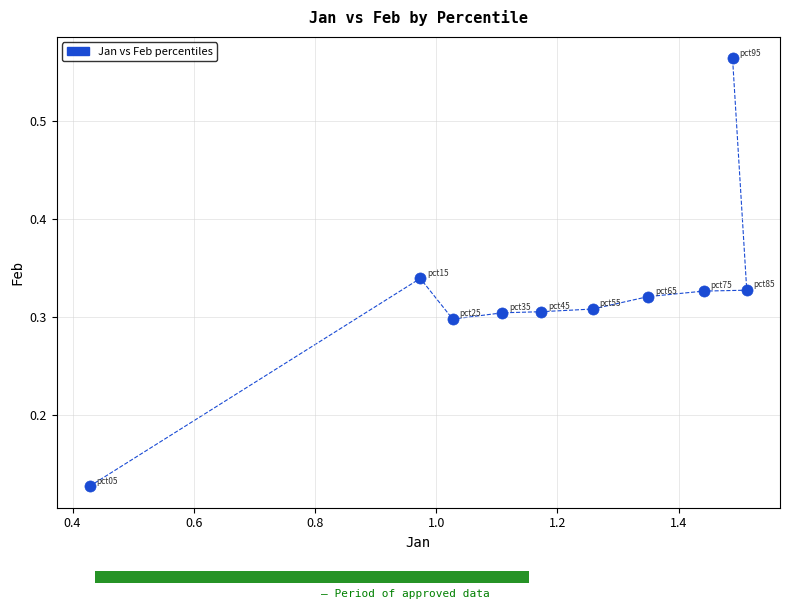

What is the range of Y values (max minus min)?

0.4